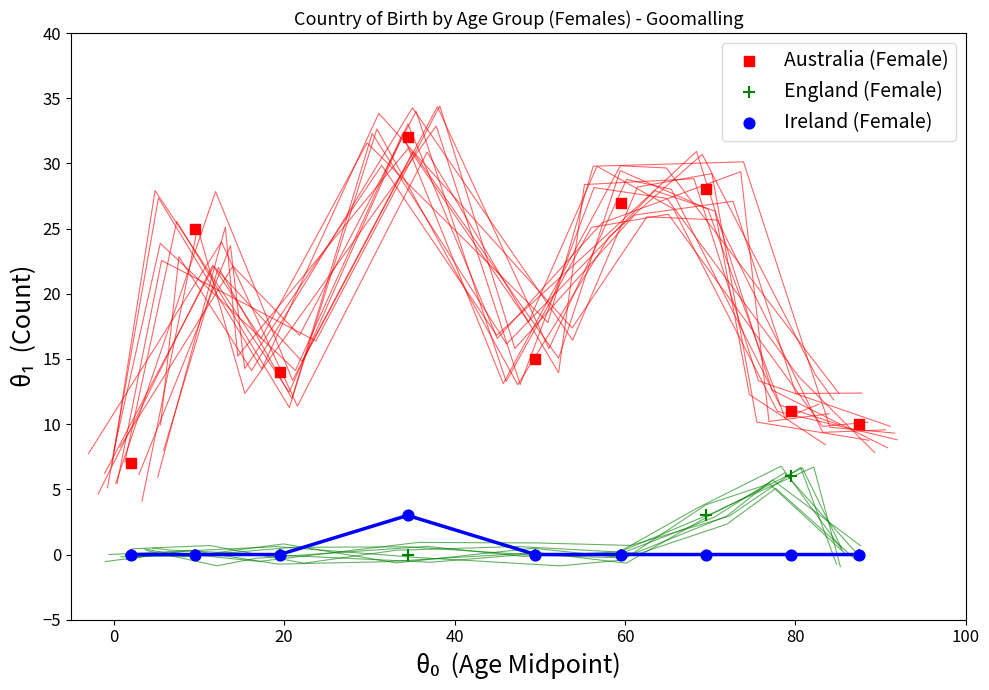

Across all series, what Y value is closest to 16?

15